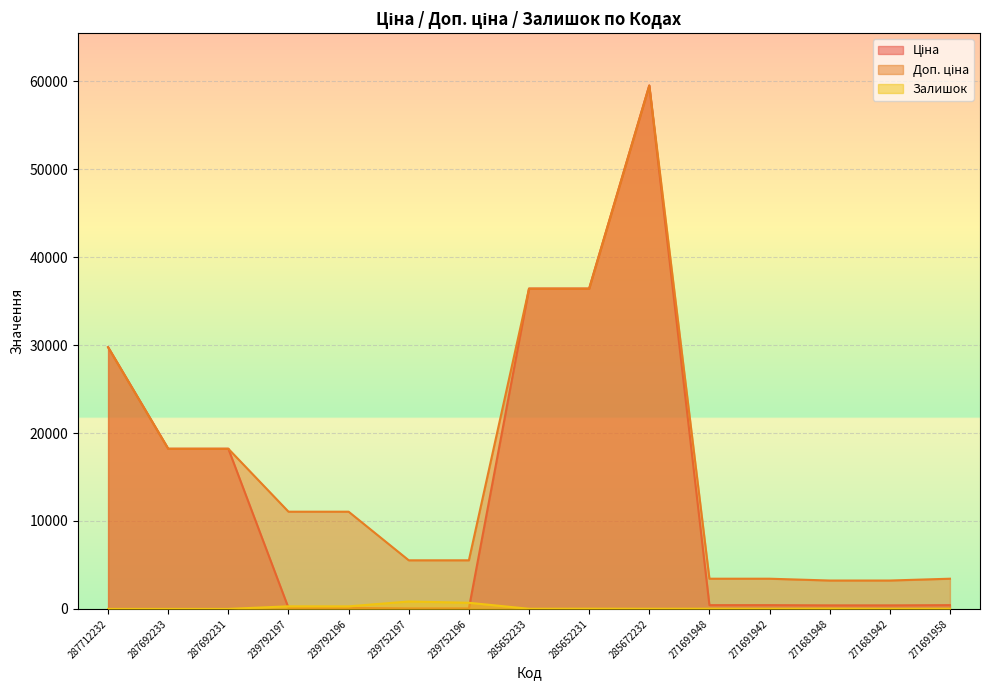

The Ціна series shows 28.4 at 239752197. True or false?

False